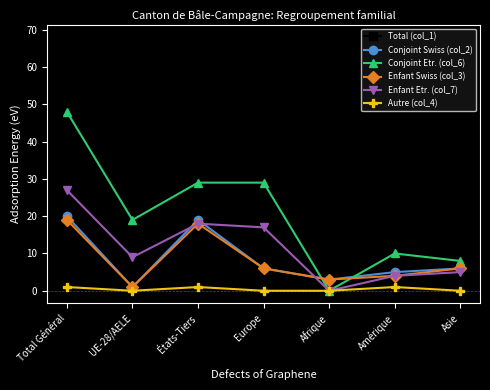

Is the value of Conjoint Swiss (col_2) at États-Tiers greater than the value of Enfant Etr. (col_7) at Amérique?

Yes